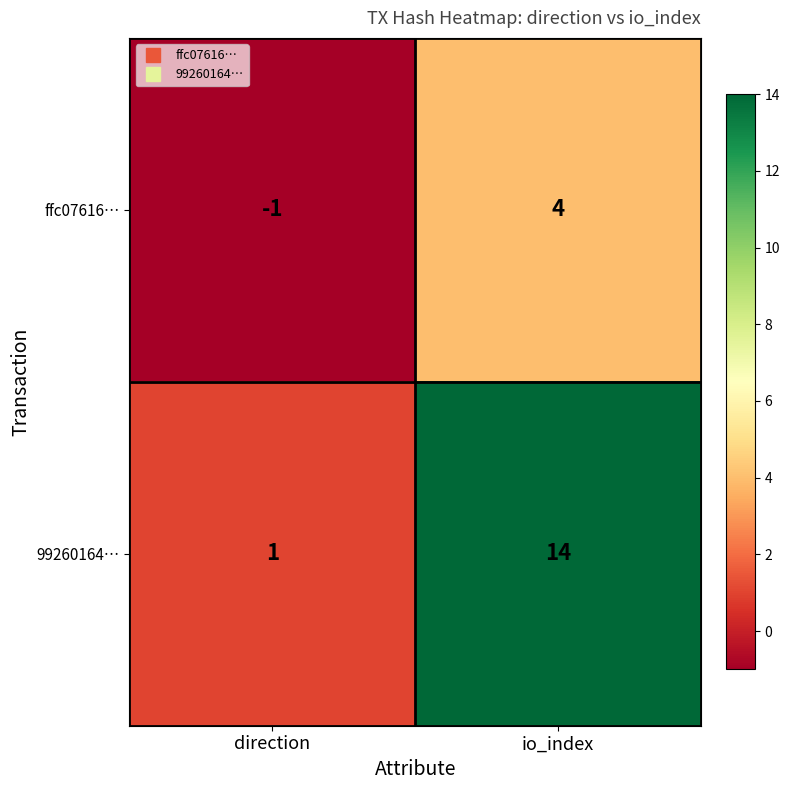

At which label is ffc07616… closest to 1?

direction